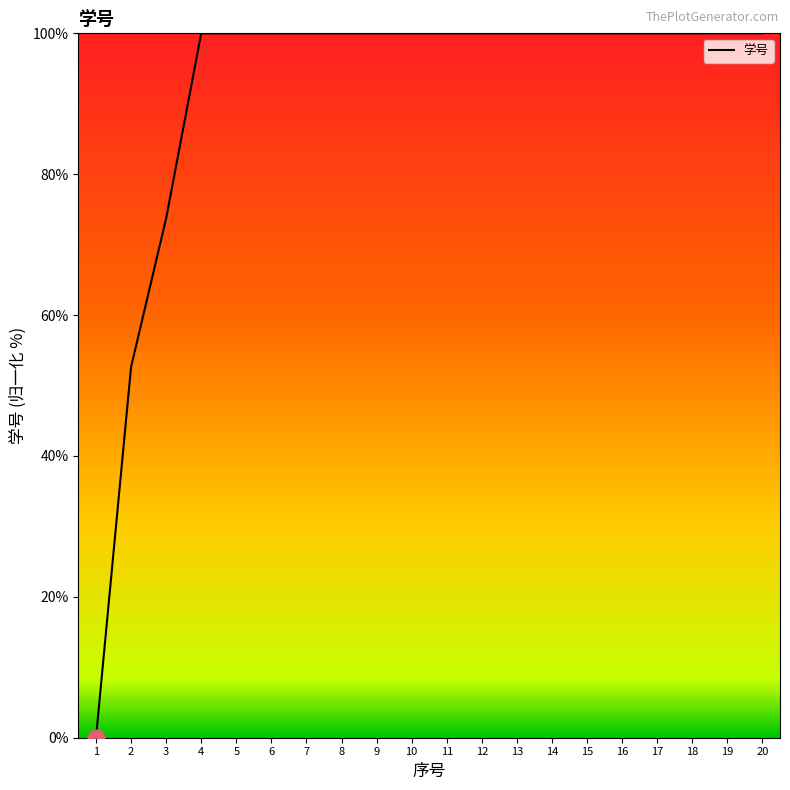

Read the value at 19.

100.0